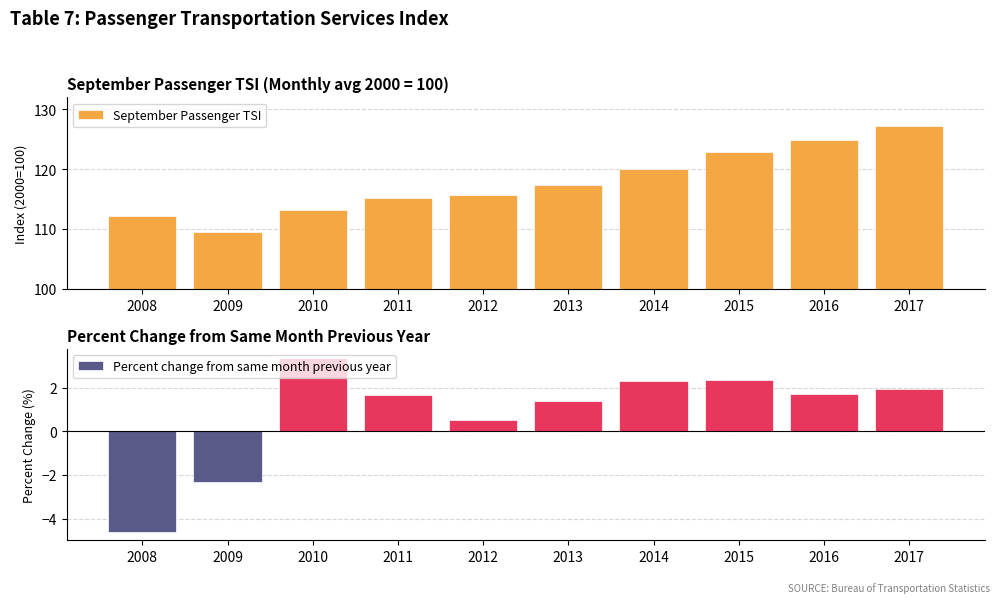

How many negative values does the Percent change from same month previous year series have?

2